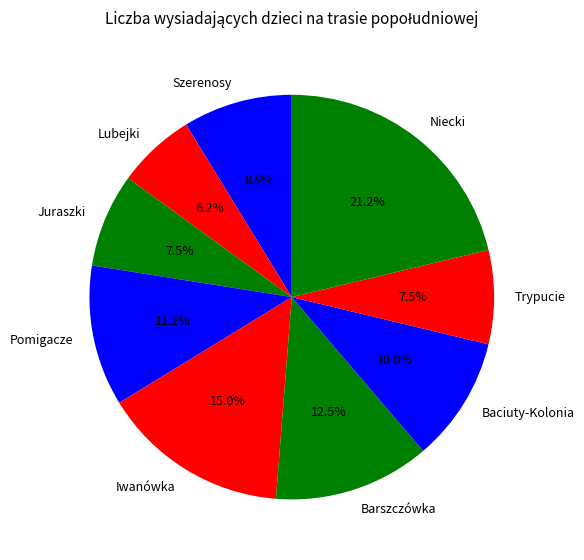

Does Iwanówka account for over 50% of the chart?

No